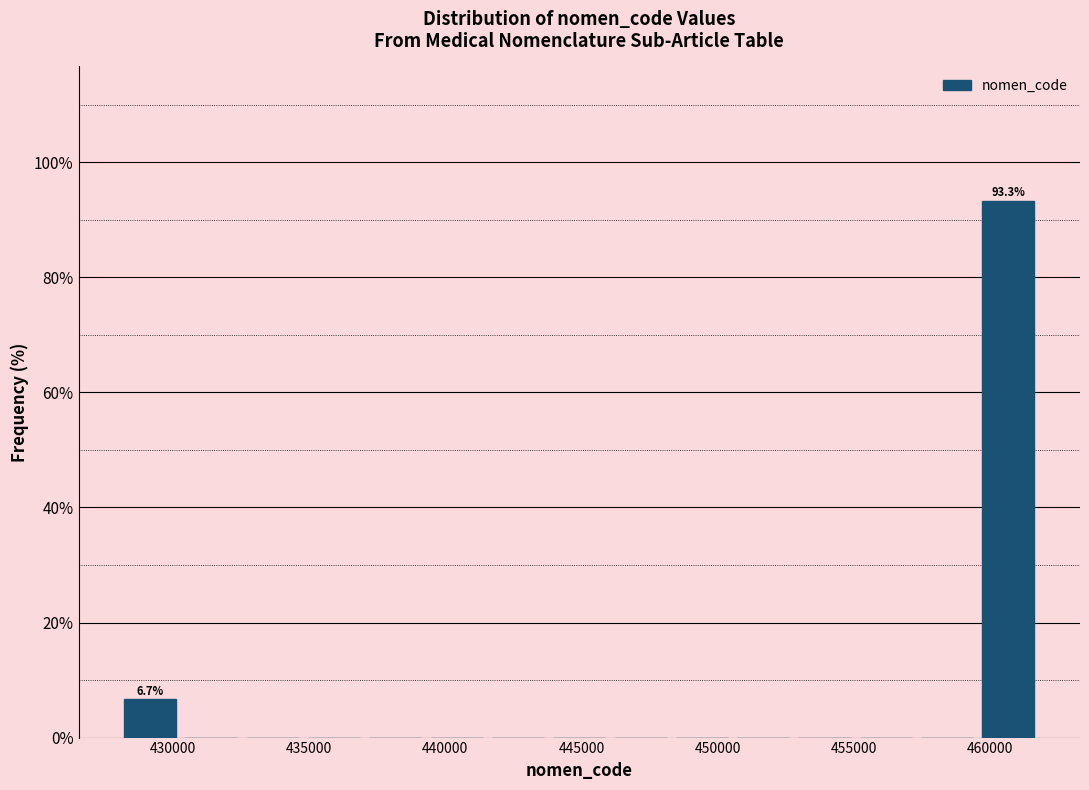

Over which range of the x-axis is the bar tallest?

459500 to 462000